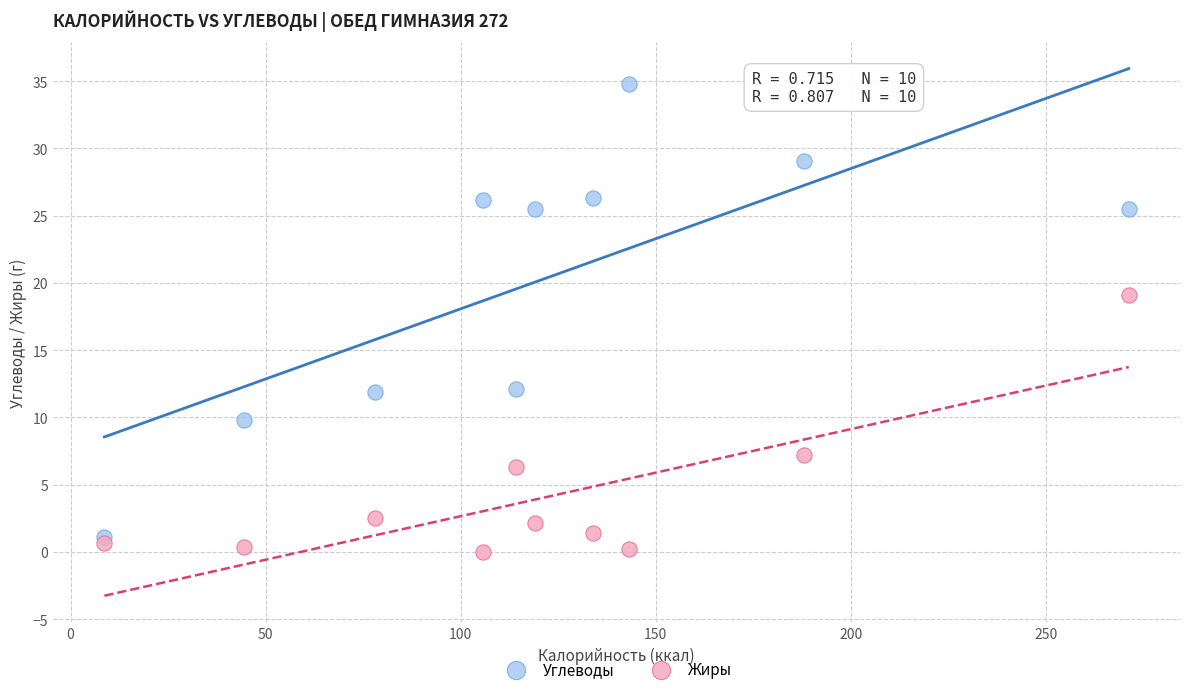

Which series reaches the minimum Y coordinate?

Жиры